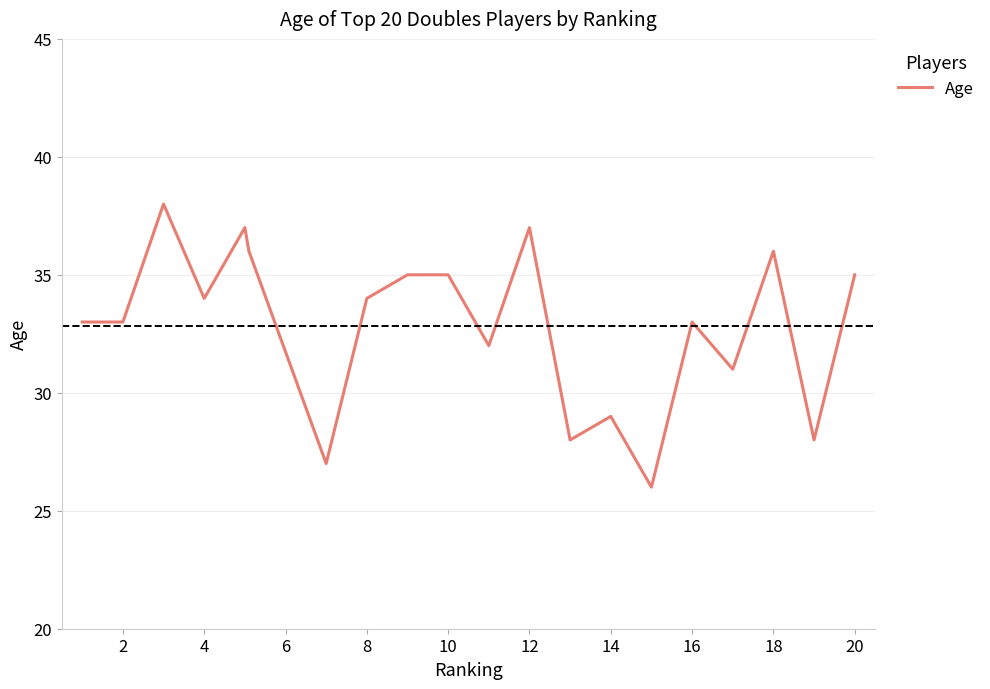

What is the minimum value shown in the chart?

26